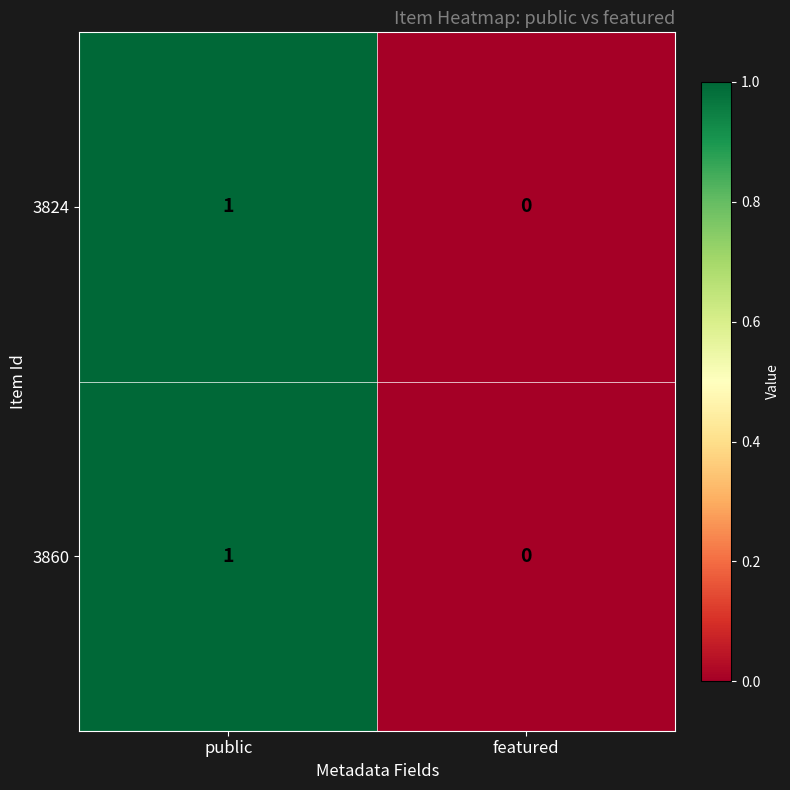

How many positive values does the 3860 series have?

1